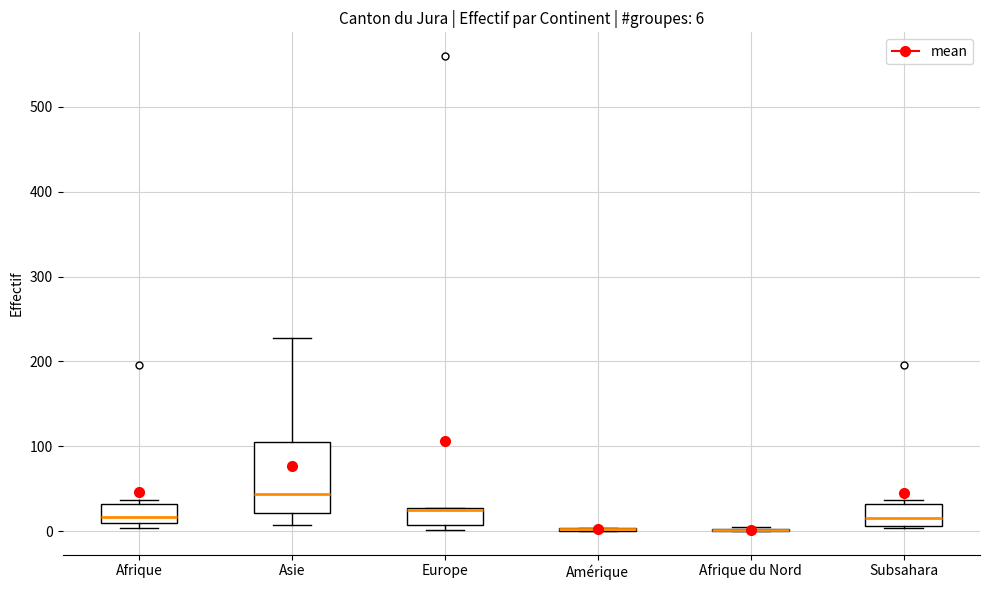

Which box is the tallest, from its lower edge to its upper edge?

Asie